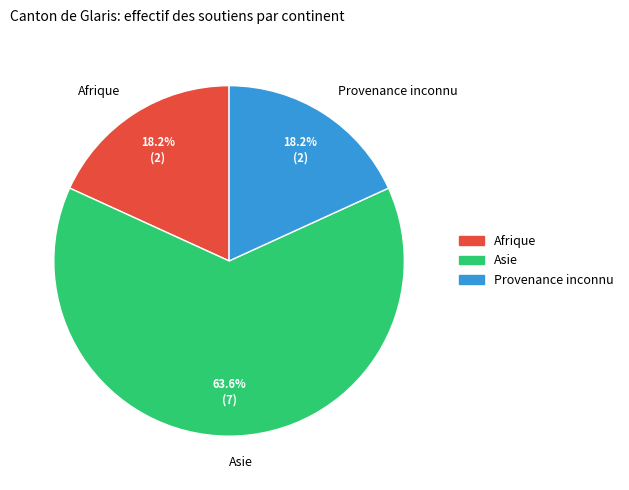

What is the ratio of the value at Asie to the value at Provenance inconnu?

3.5